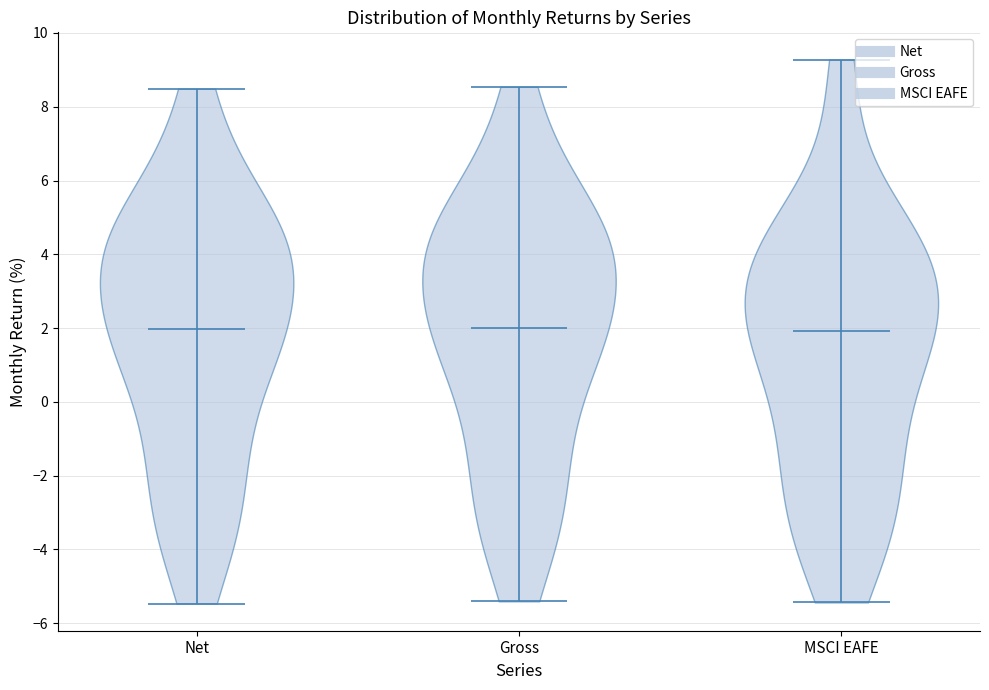

Reading left to right, read every violin against the y-axis: where its median line is, and the lowest and highest points it reaches. The values are not printed on the chart, so give them approximately, as read against the axis.

Net: median line 2.0, lowest point -5.4, highest point 8.4
Gross: median line 2.0, lowest point -5.4, highest point 8.6
MSCI EAFE: median line 2.0, lowest point -5.4, highest point 9.2